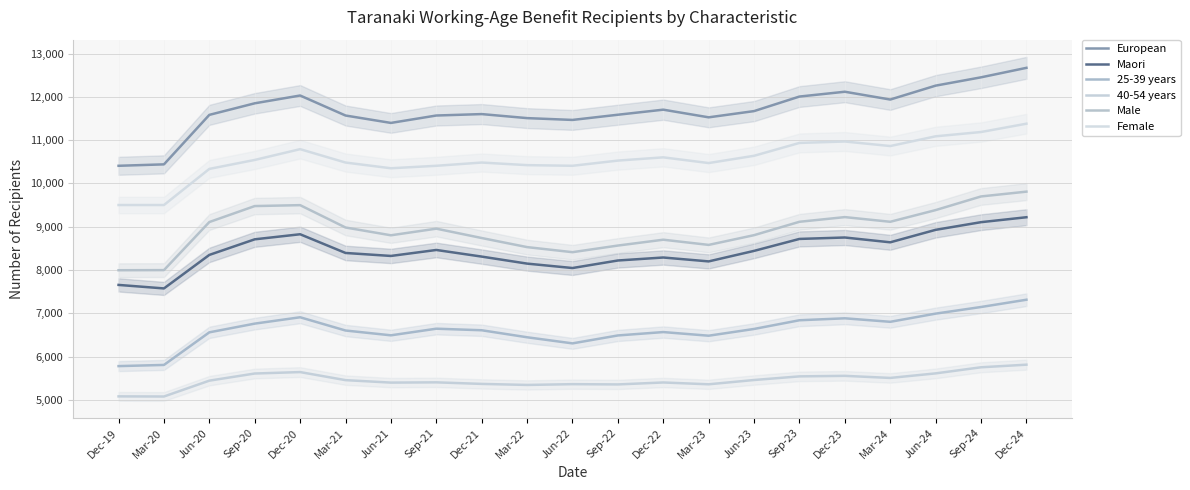

Does the chart have visible grid lines?

Yes